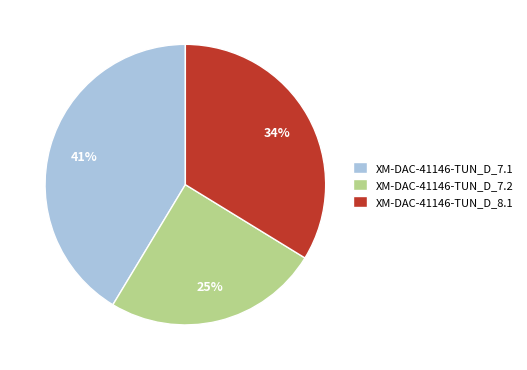

To the nearest percent, what is the combined percentage of XM-DAC-41146-TUN_D_8.1 and XM-DAC-41146-TUN_D_7.2?

59%